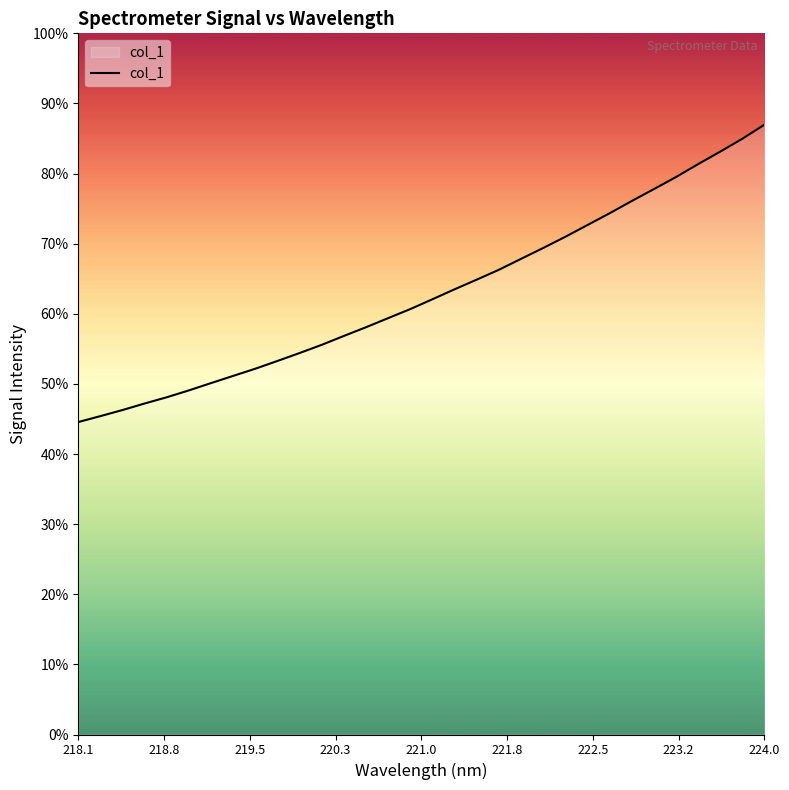

Is this an area chart (filled region under the line)?

Yes